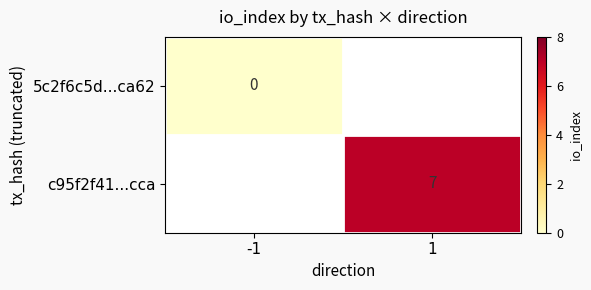

Is the value of 5c2f6c5d...ca62 at -1 greater than the value of c95f2f41...cca at 1?

No